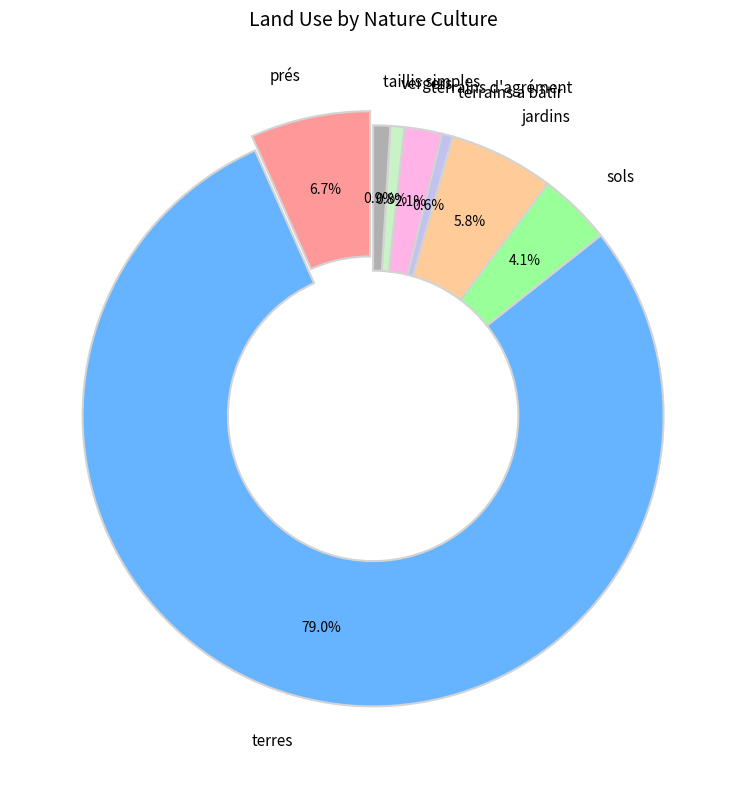

Which category has the smallest portion of the pie?

terrains a bâtir